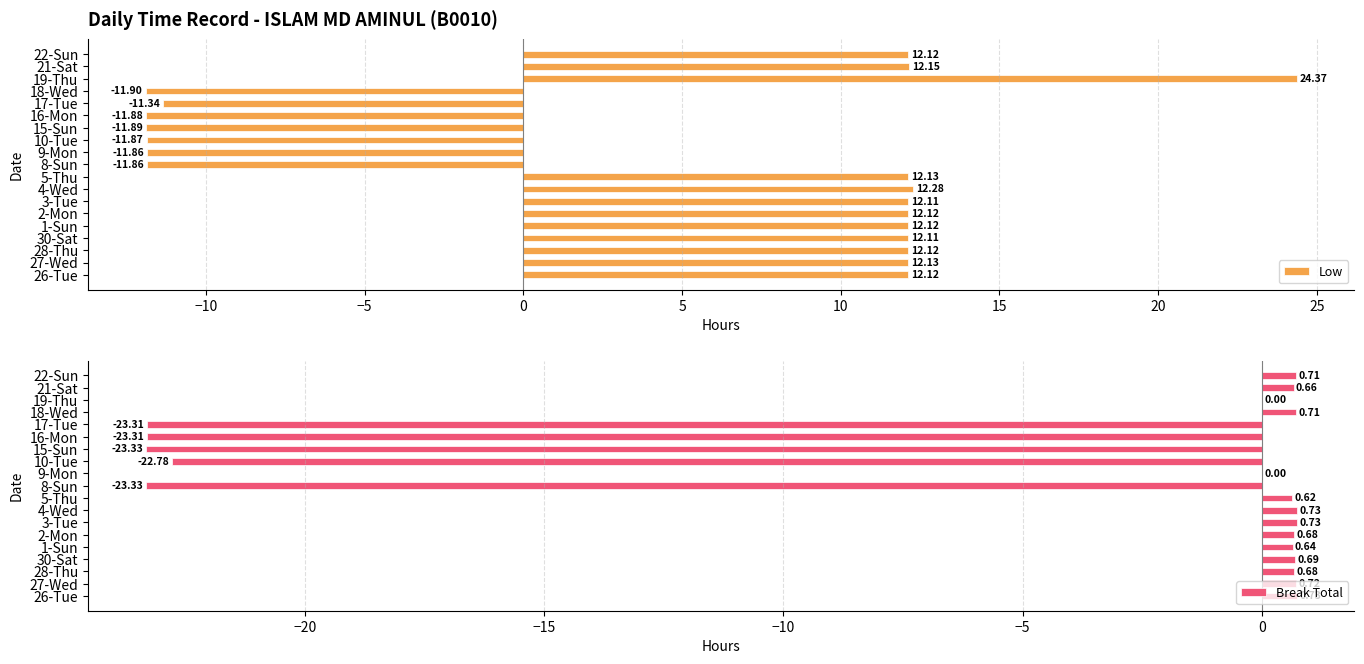

How many values in the Break Total series are below 0?

5